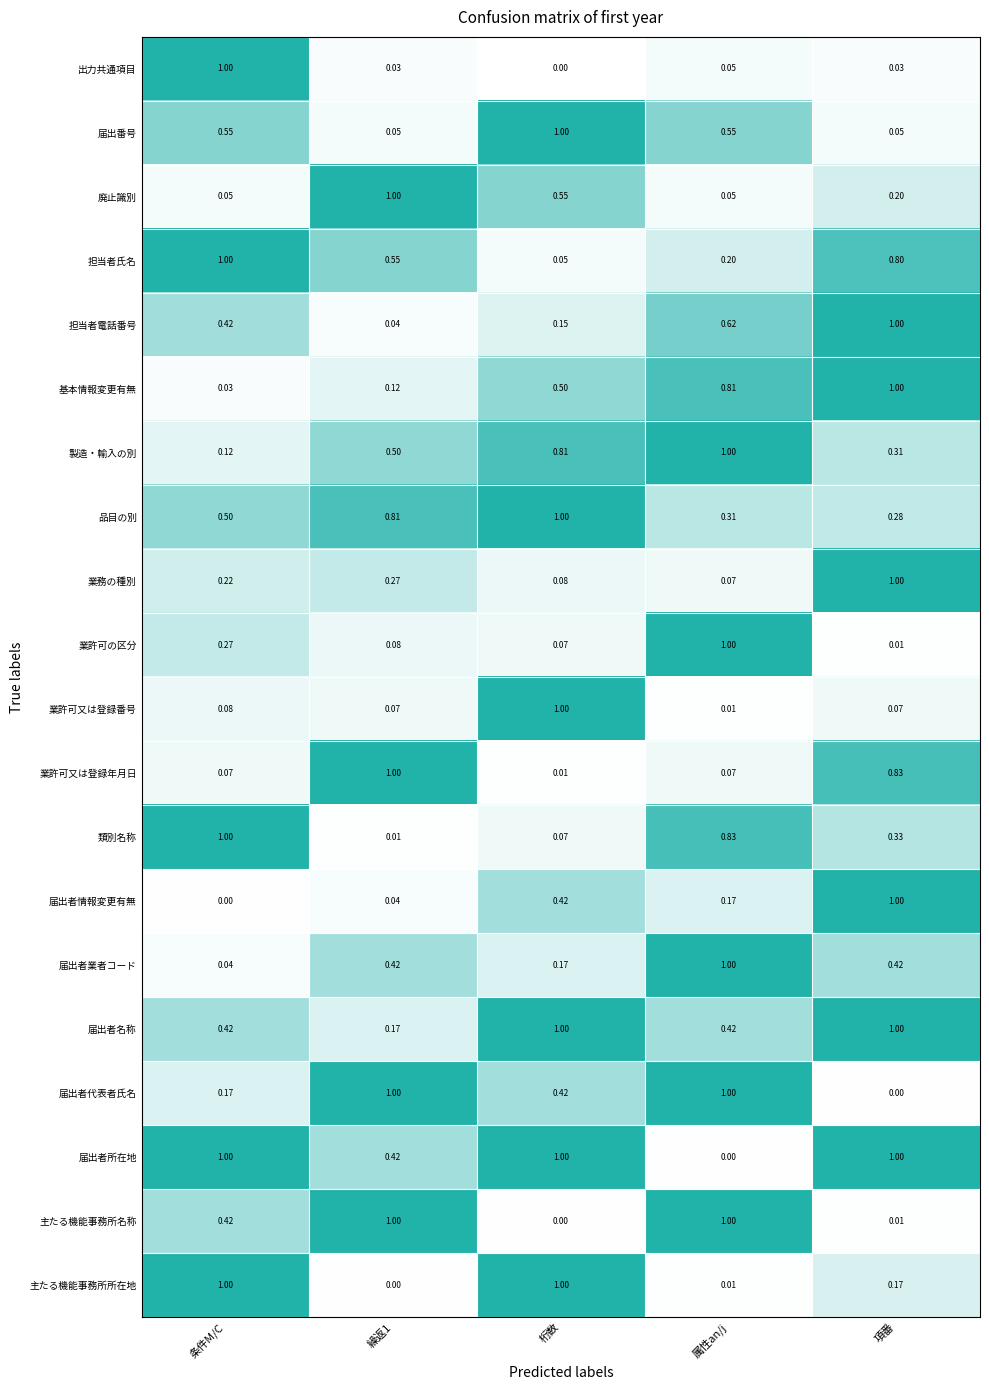

How many distinct data groups are displayed?

20